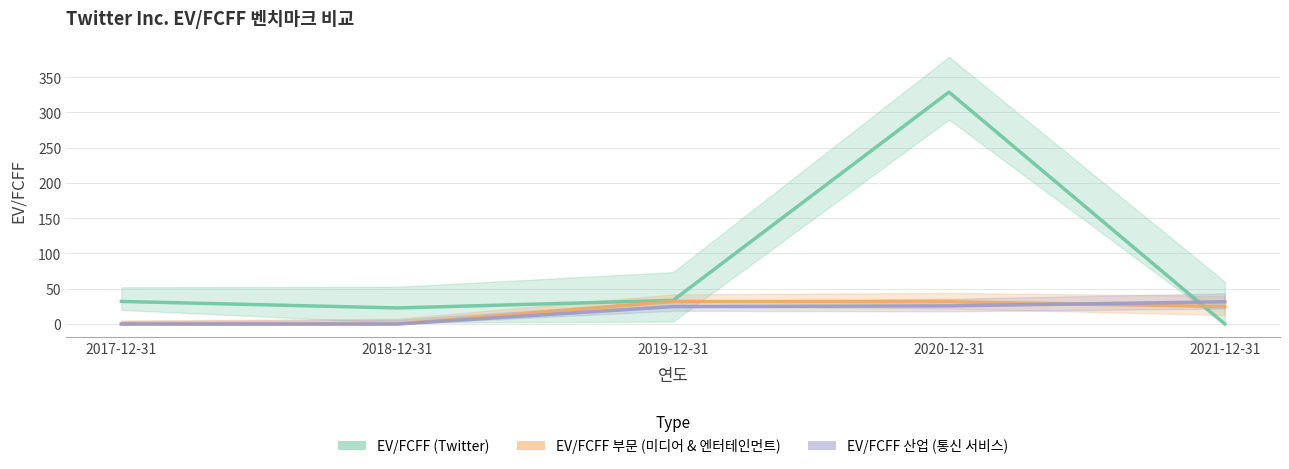

Where does the EV/FCFF 산업 (통신 서비스) series first go above 24?

2019-12-31